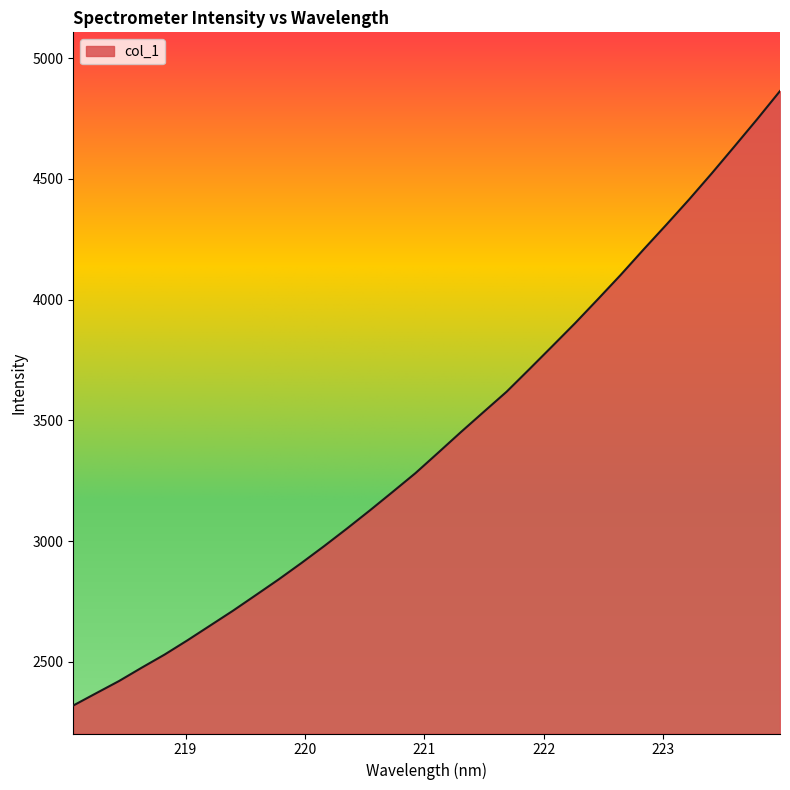

What is the difference between the maximum and minimum values?

2545.3